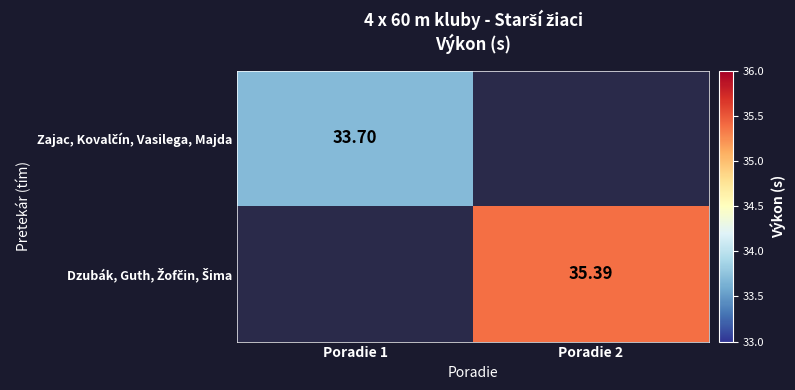

How many data points in Dzubák, Guth, Žofčin, Šima are above 35?

1